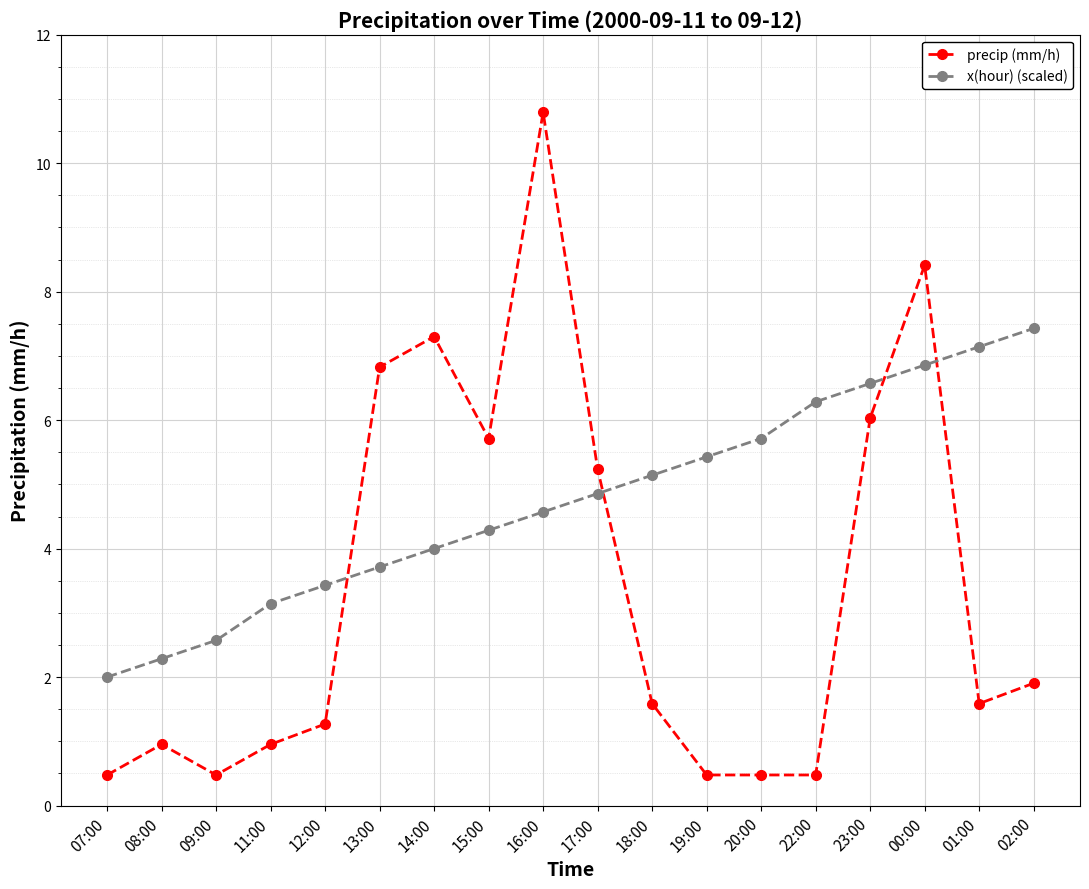

Between 13:00 and 18:00, which series saw the biggest shift?

precip (mm/h)